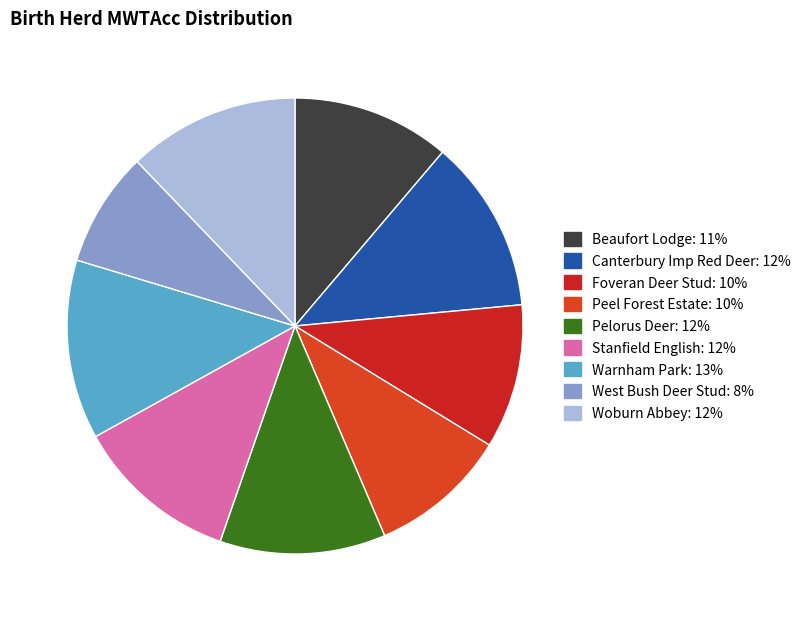

To the nearest percent, what is the average slice percentage?

11%